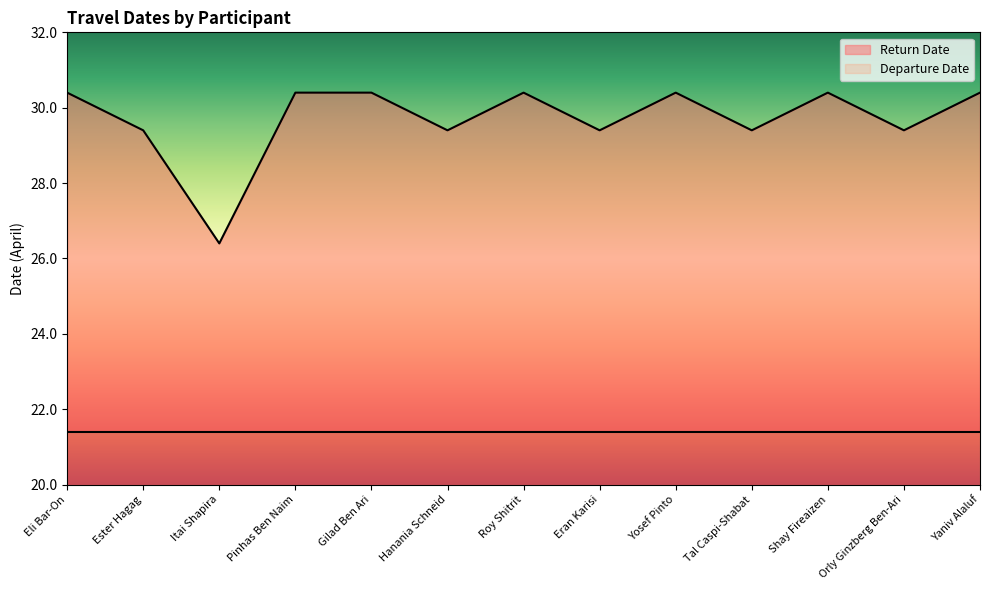

Is it true that the value at Orly Ginzberg Ben-Ari is 6.8?

False